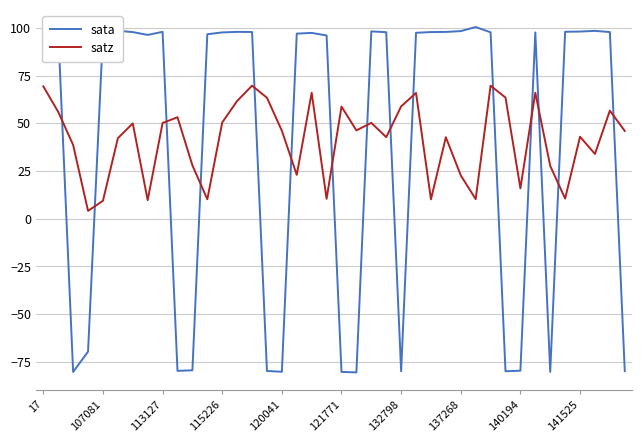

Is this an area chart (filled region under the line)?

No